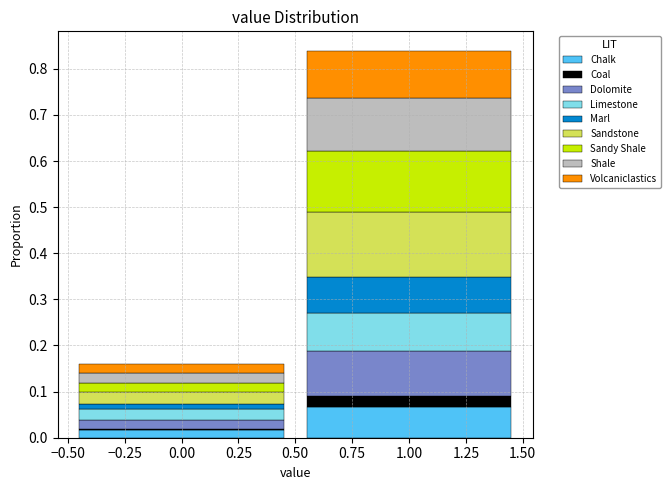

Reading left to right, transcribe this chart: for each stacked bar, give the range it covers on the x-axis and its total height. The values are not printed on the chart, so give them approximately, as read against the axis.

-0.50 to 0.50: 0.16
0.50 to 1.50: 0.84